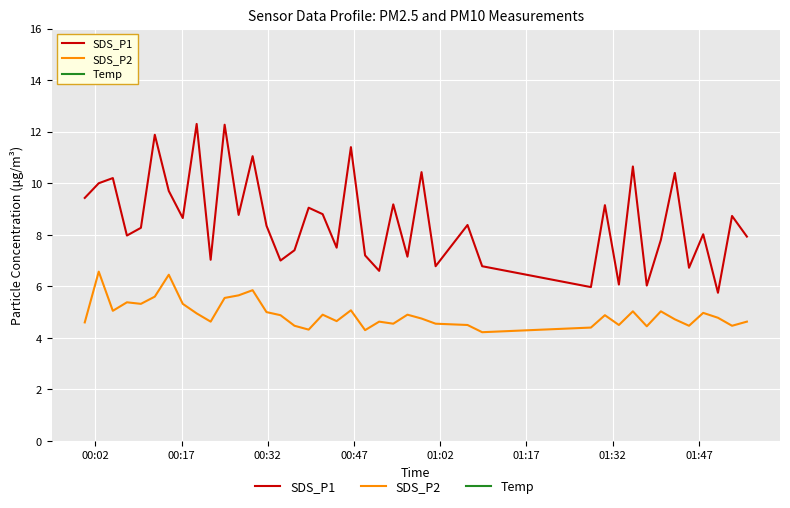

What is the difference between the maximum and minimum values in the Temp series?

0.4